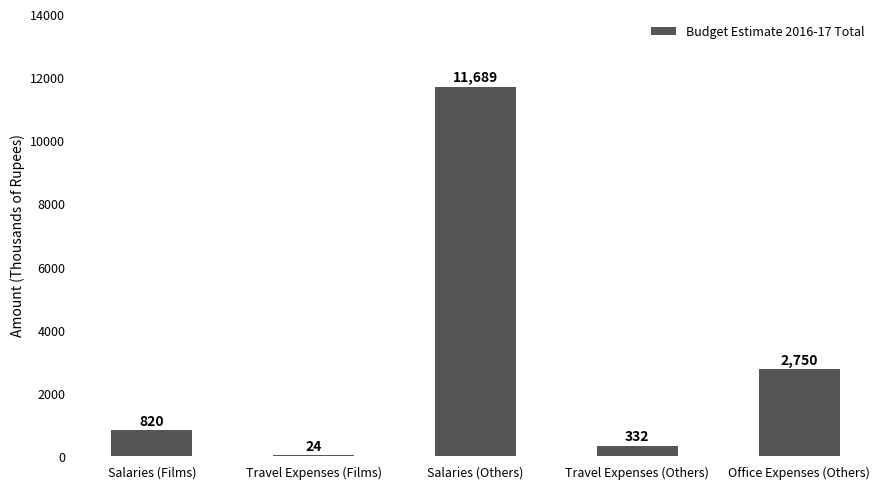

At which label is the value closest to 5856?

Office Expenses (Others)